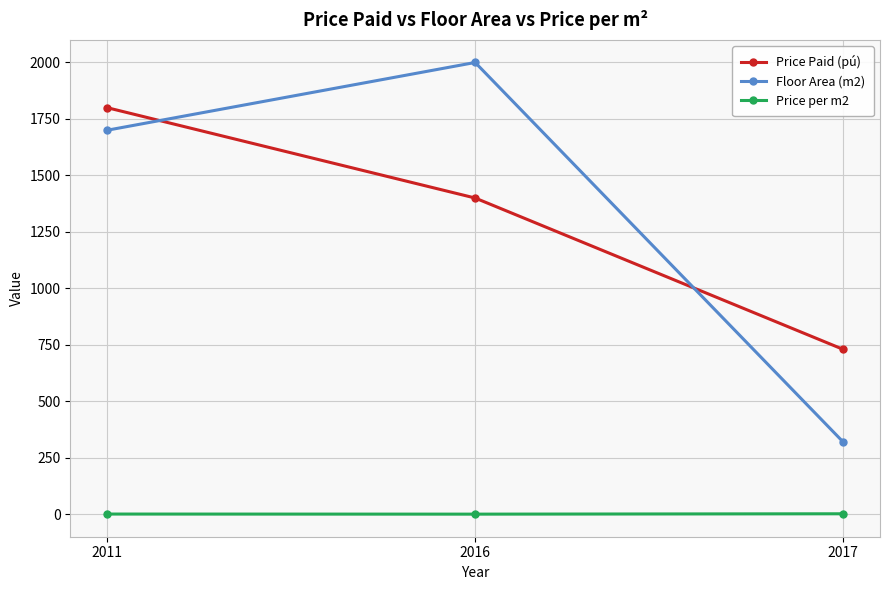

How many Price per m2 values are between 0 and 2?

2